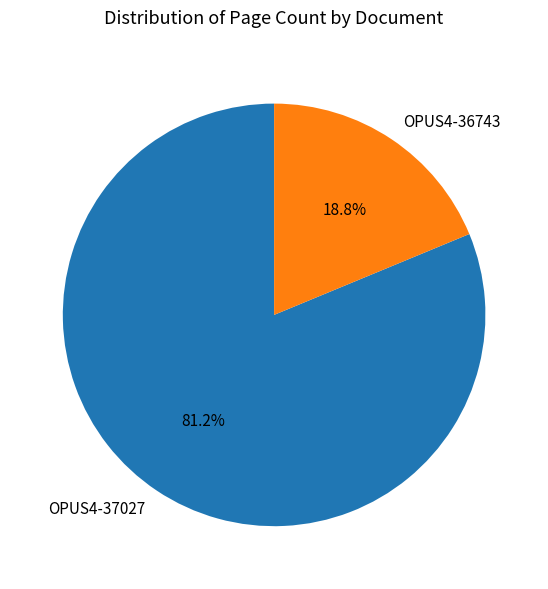

Rank the categories by value from highest to lowest.

OPUS4-37027, OPUS4-36743